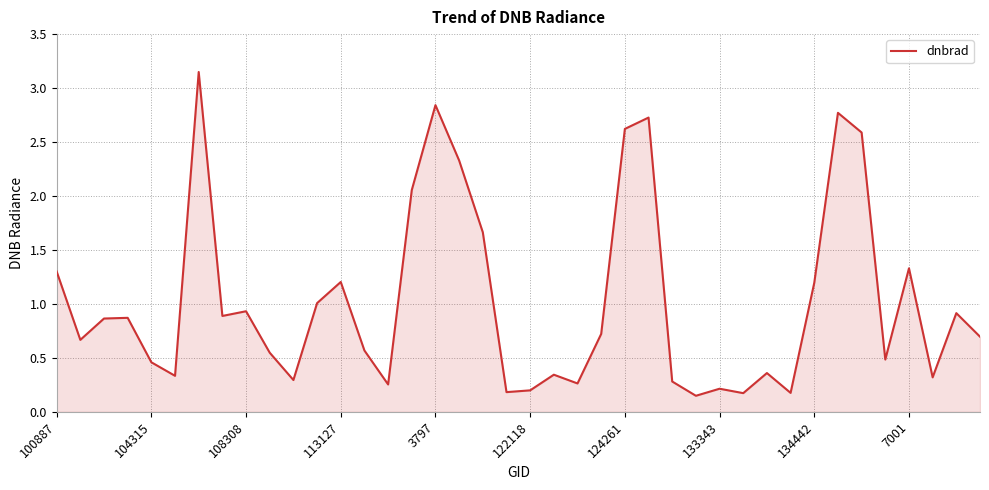

What is the difference between the maximum and minimum values?

3.0